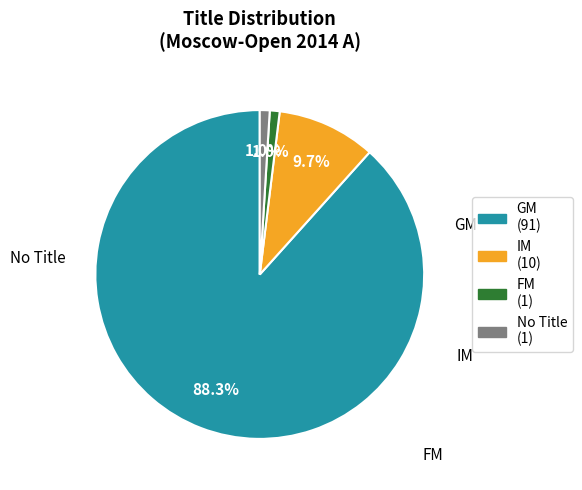

Does any single category account for the majority?

Yes